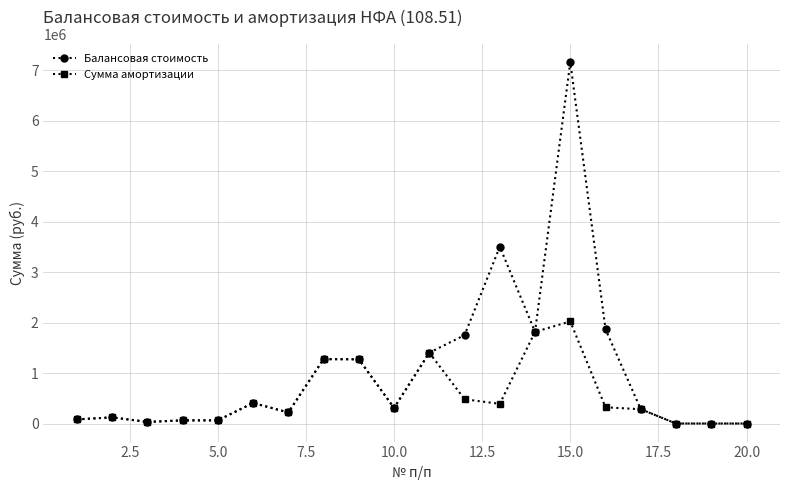

What is the value of the Балансовая стоимость point at the 15th from the left?

7157395.9